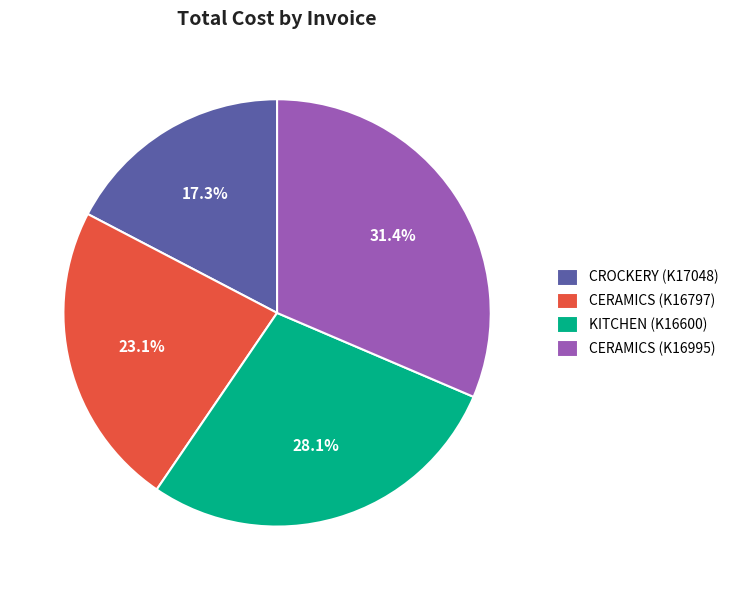

Does any single category account for the majority?

No